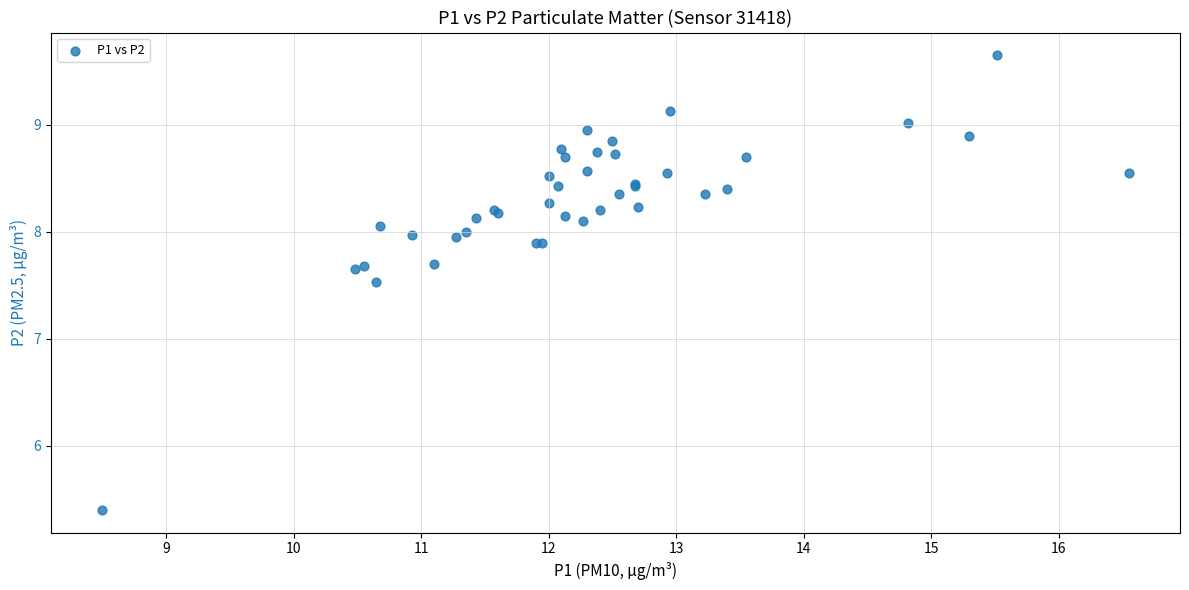

What Y value in the scatter plot is closest to 7?

7.5